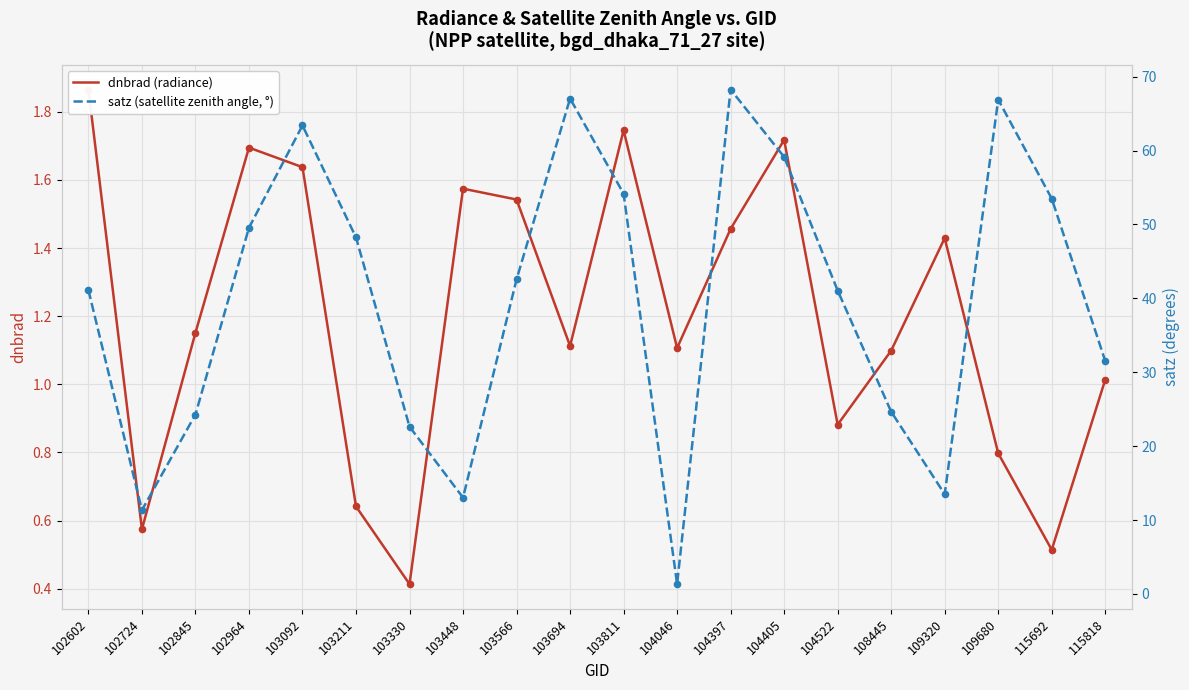

Which series has the widest spread of Y values?

satz (satellite zenith angle, °)